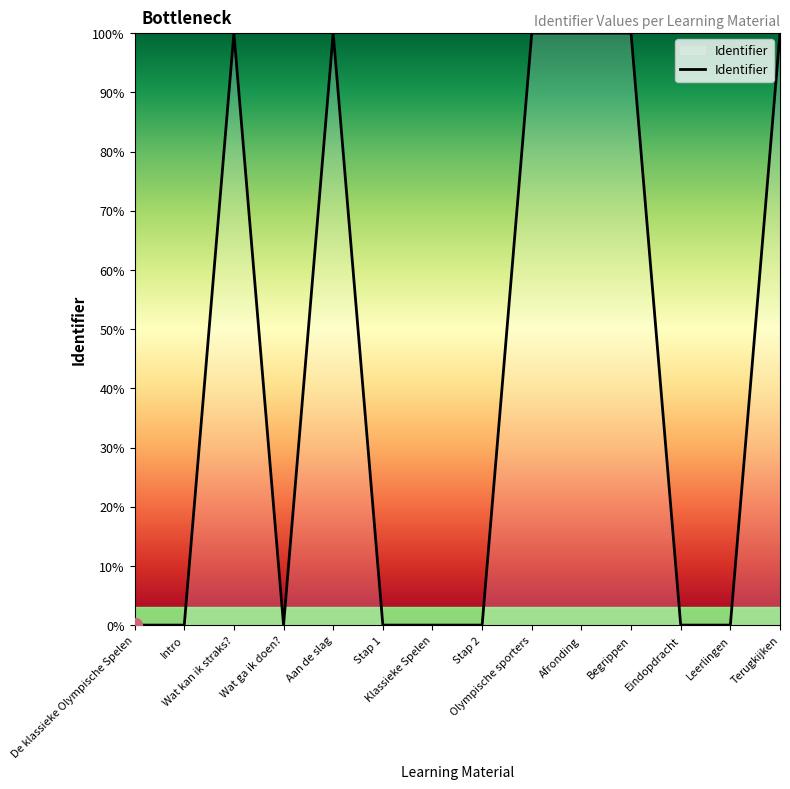

What is the difference between the maximum and minimum values?

100.0